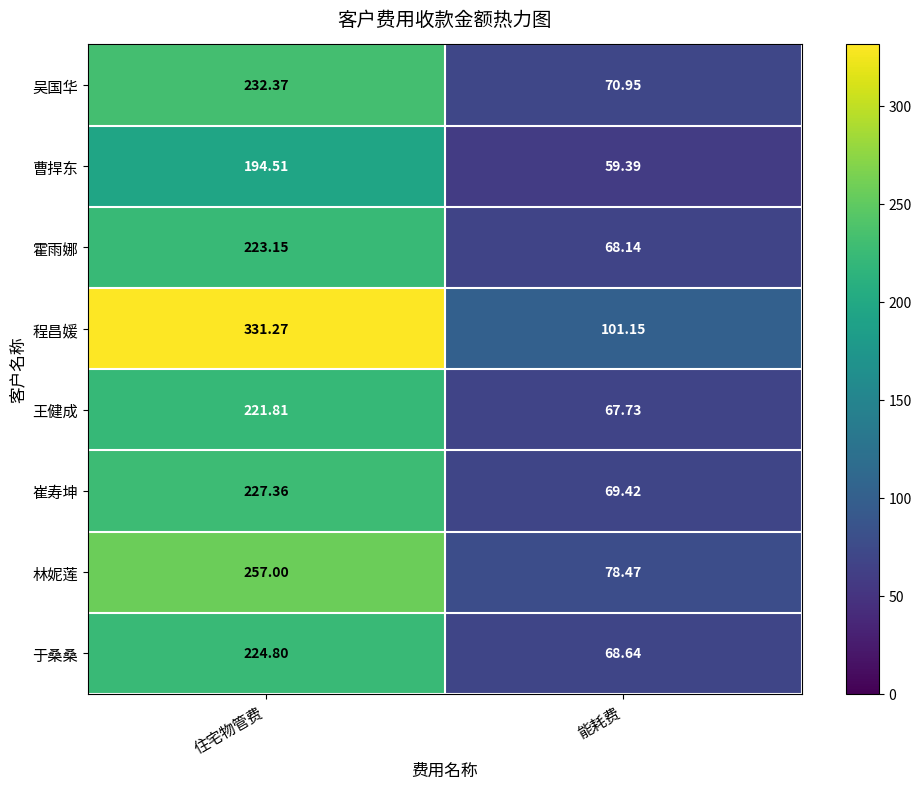

At which category does the chart reach its peak across all series?

住宅物管费